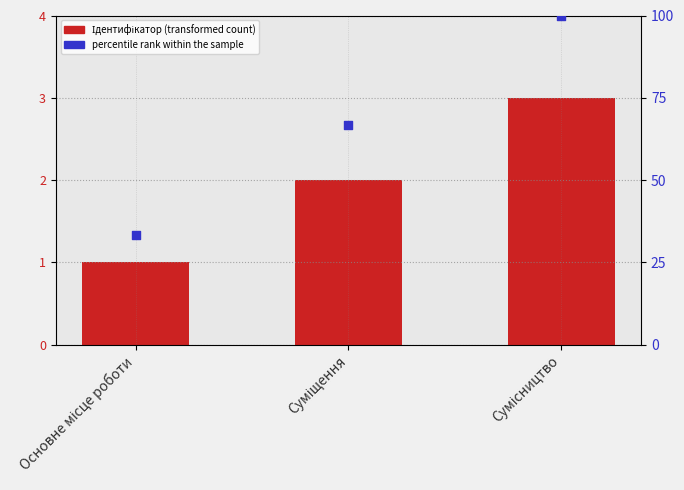

Is the value of percentile rank within the sample at Суміщення greater than the value of Ідентифікатор at Основне місце роботи?

Yes